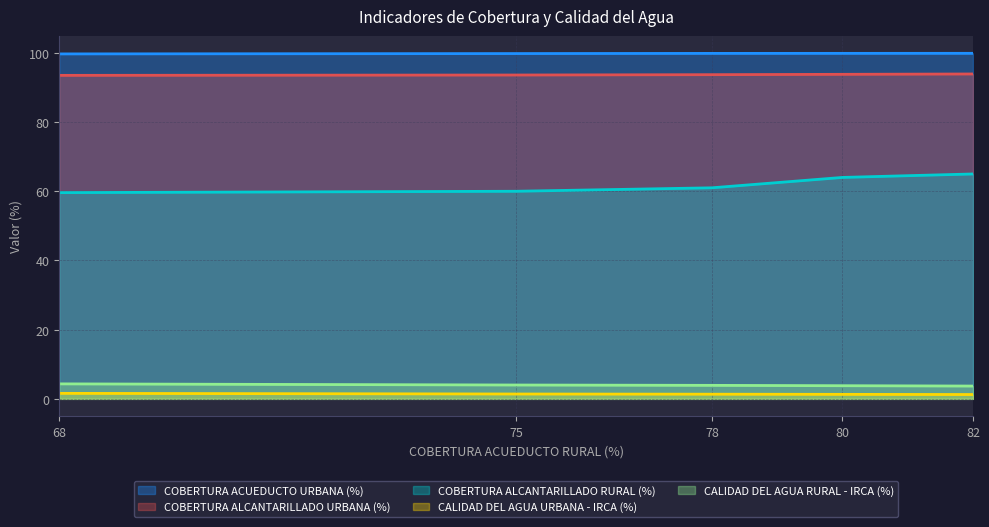

What is the difference between the second highest and minimum values in the COBERTURA ALCANTARILLADO URBANA (%) series?

0.3